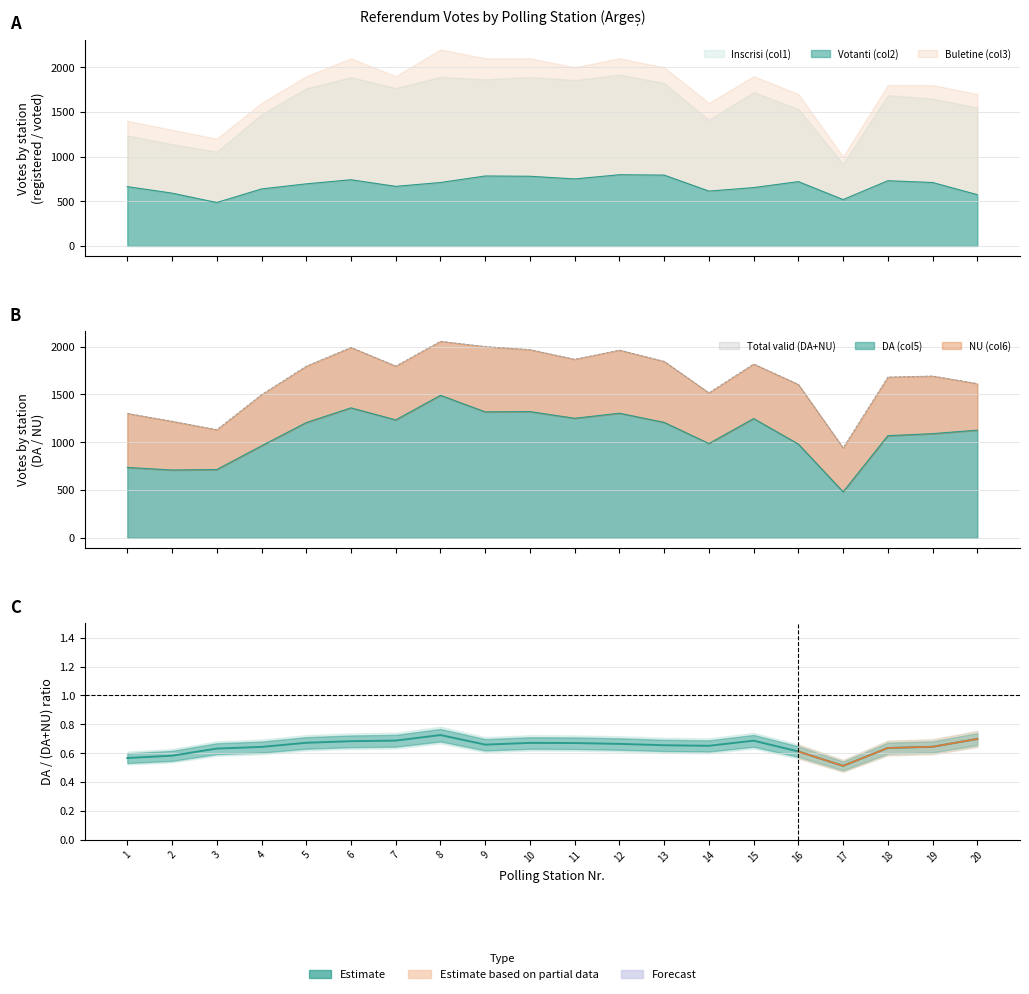

What is the value of the Buletine (col3) point at the 6th from the left?

1359